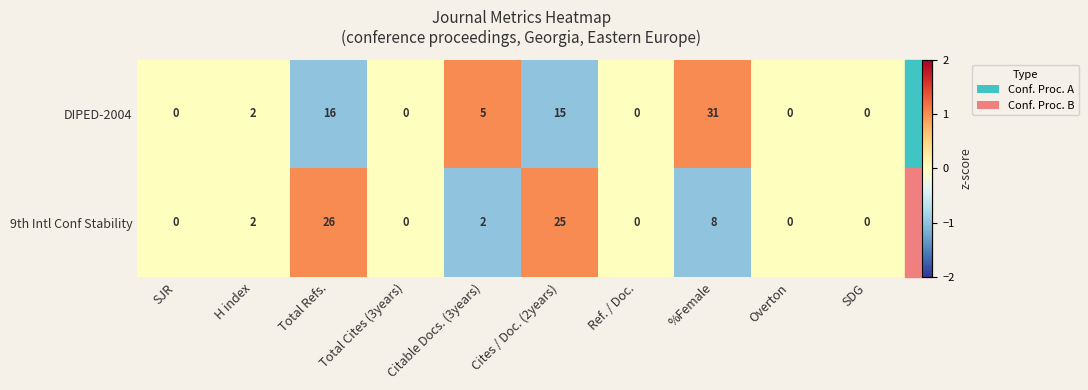

The value of 9th Intl Conf Stability at Total Refs. is 46. True or false?

False